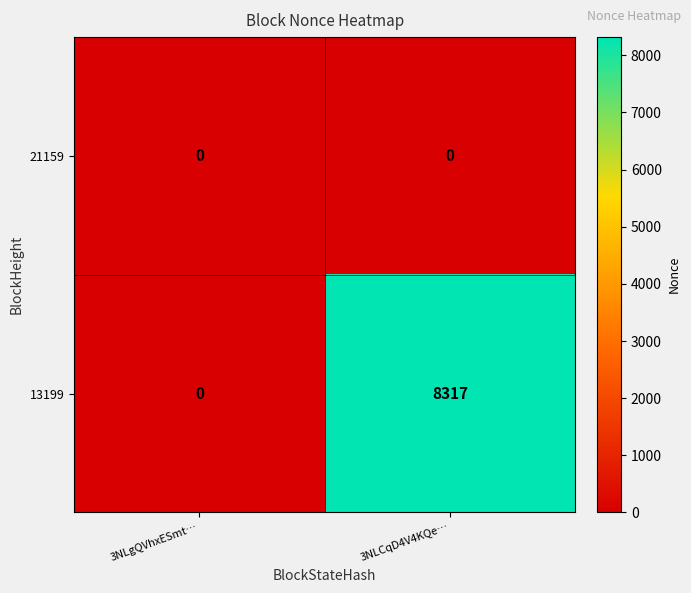

How many categories are shown in the chart?

2